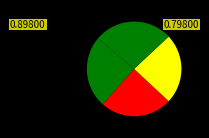

To the nearest percent, what is the average slice percentage?

25%